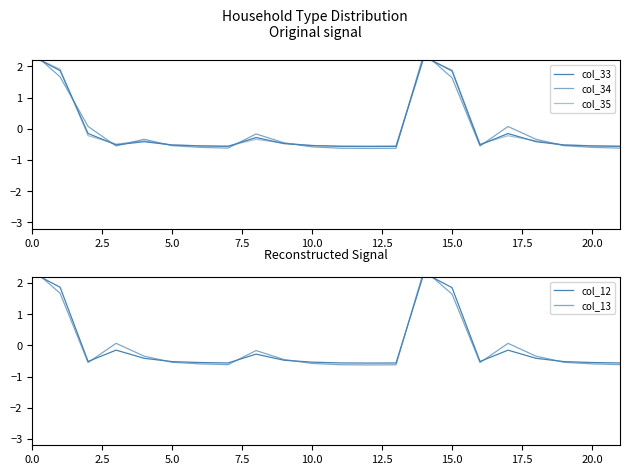

What is the total value across all series at 19?

-2.6